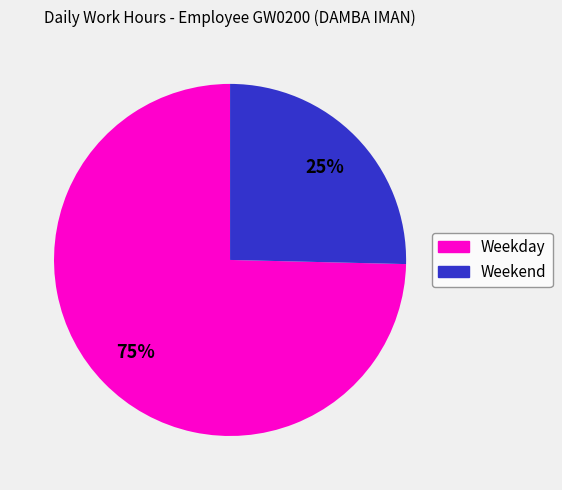

Is there any slice that represents more than half of the pie?

Yes